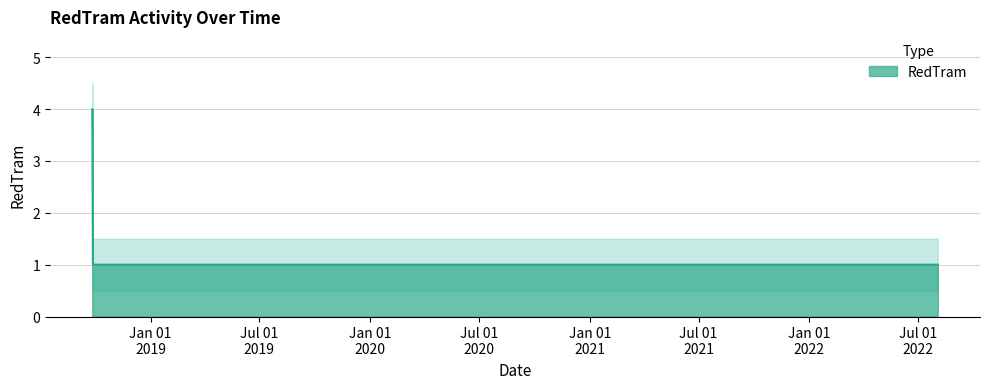

Is it true that the value at 2018-09-28 is 1?

True